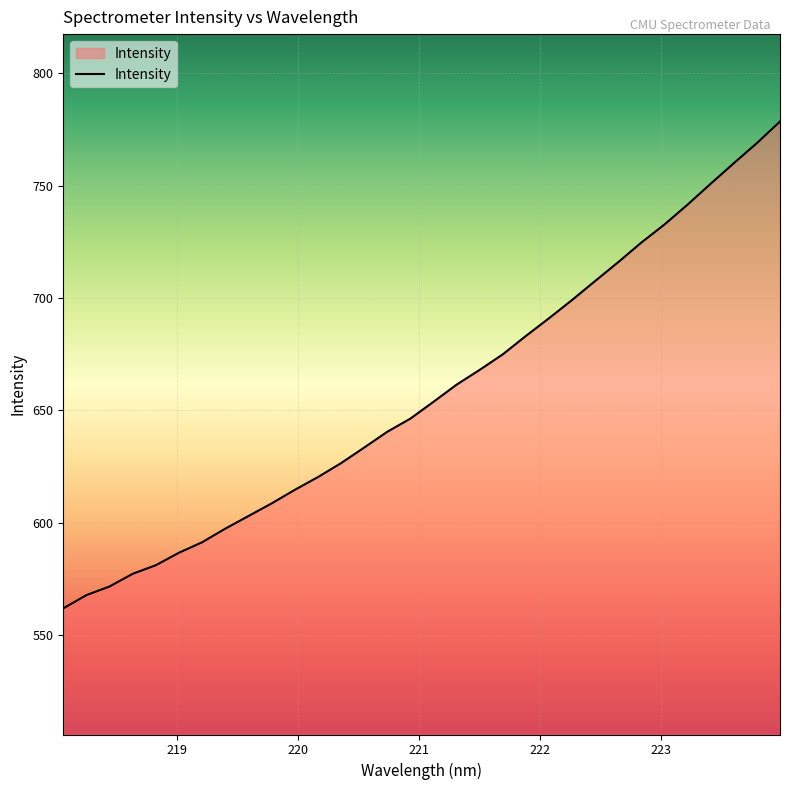

What is the greatest value displayed?

778.6